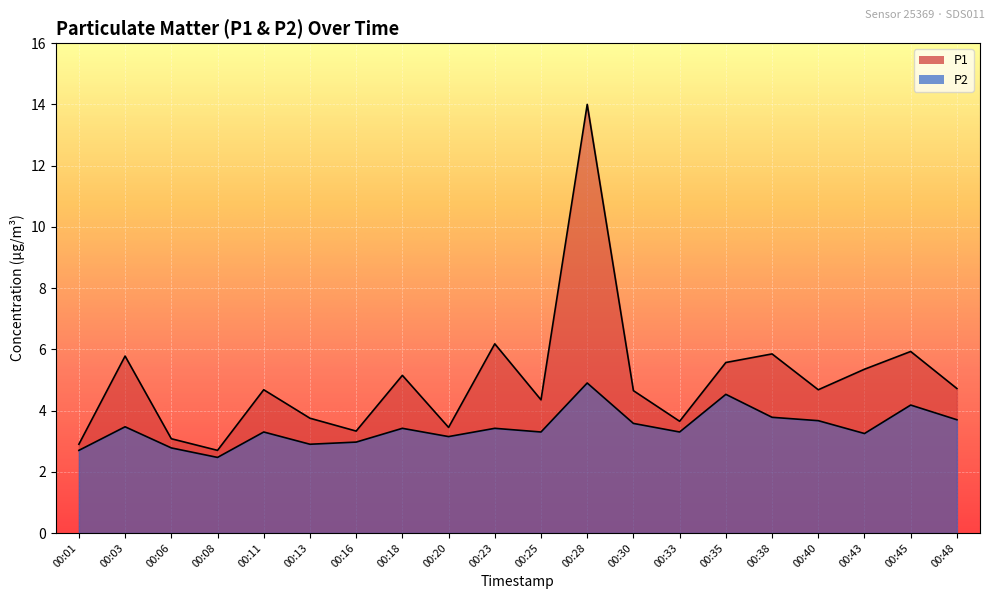

At which label is P1 closest to 8?

00:23